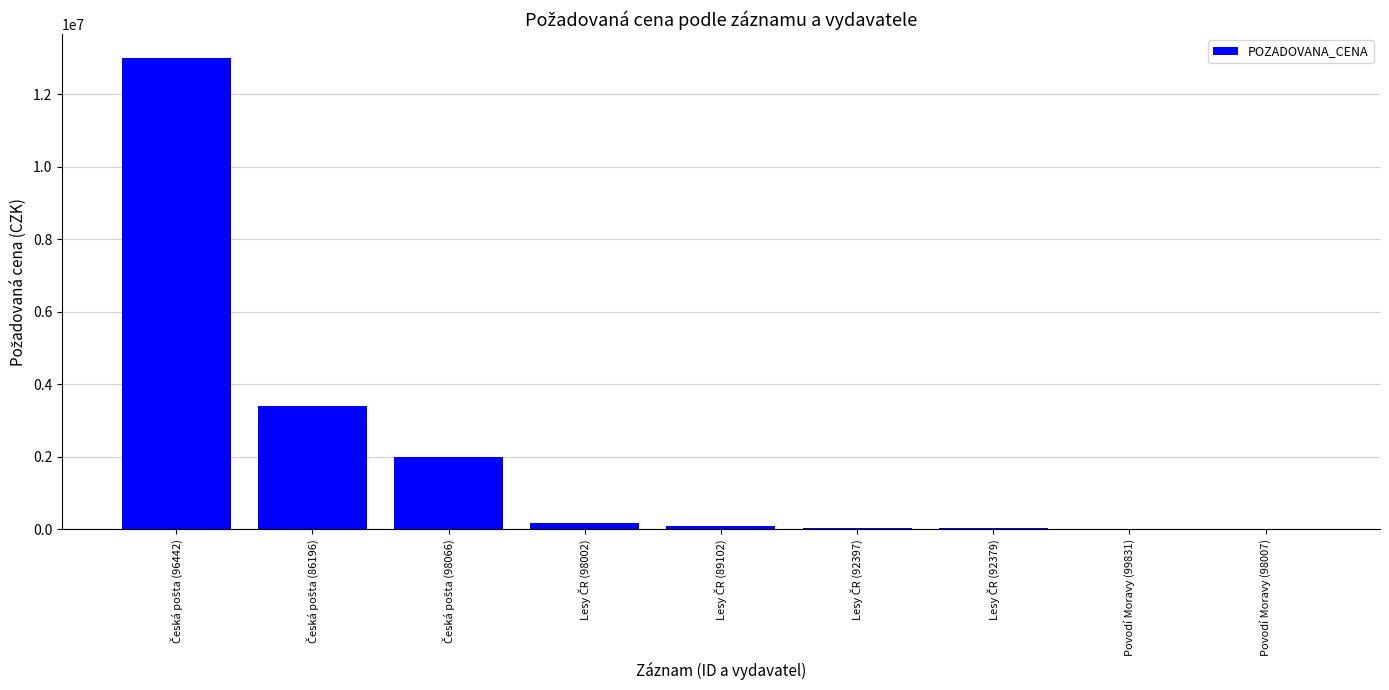

What is the average value?

2085218